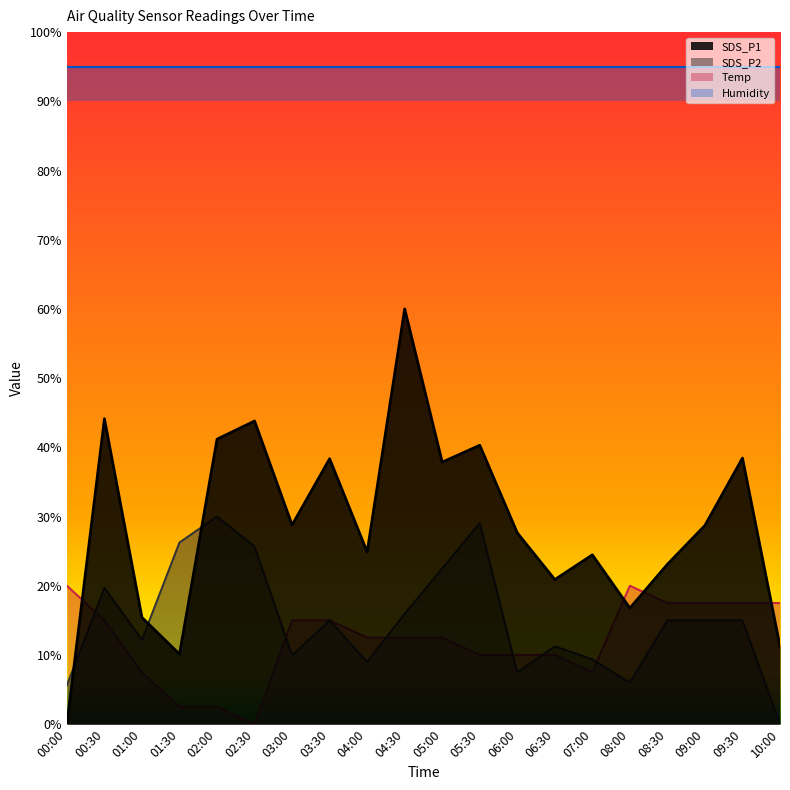

The SDS_P1 series shows 44.1 at 00:30. True or false?

True